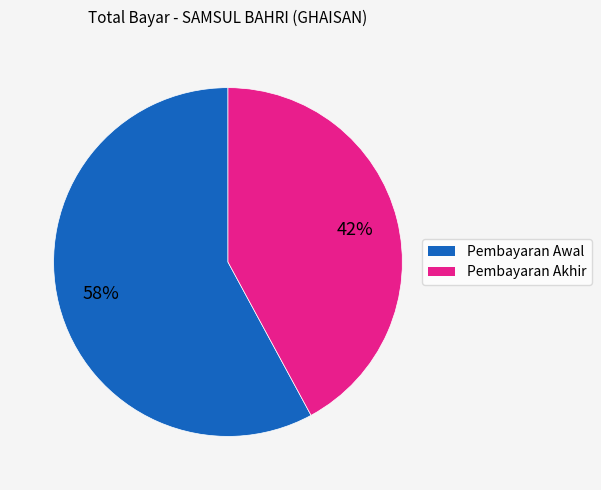

Is there a majority slice in this chart?

Yes